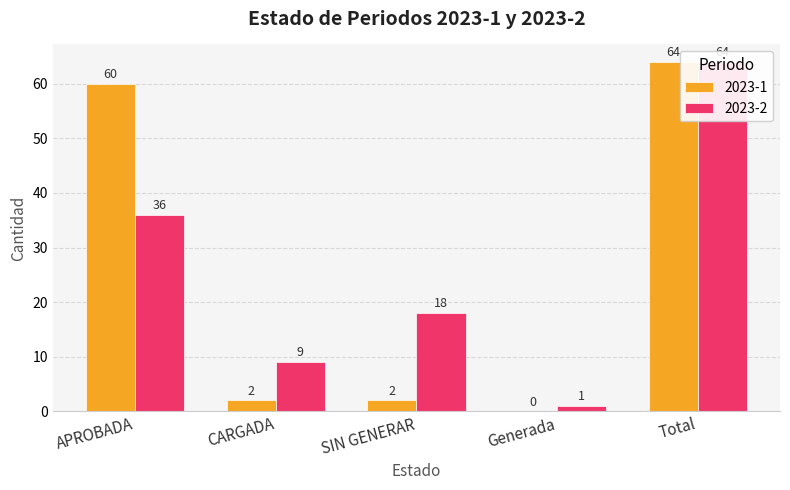

At how many categories does at least one series exceed 39?

2